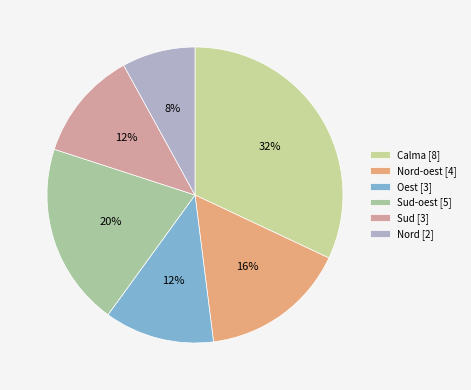

Count the number of slices in the pie.

6